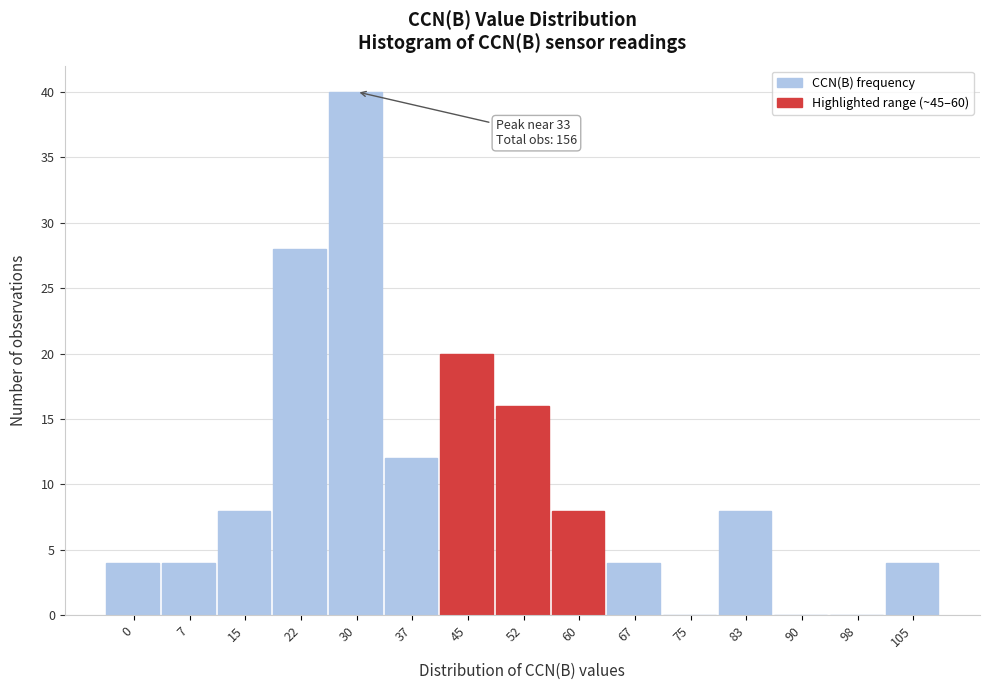

Reading left to right, list all the values displayed in this chart.

0=4	7=4	15=8	22=28	30=40	37=12	45=20	52=16	60=8	67=4	75=0	83=8	90=0	98=0	105=4